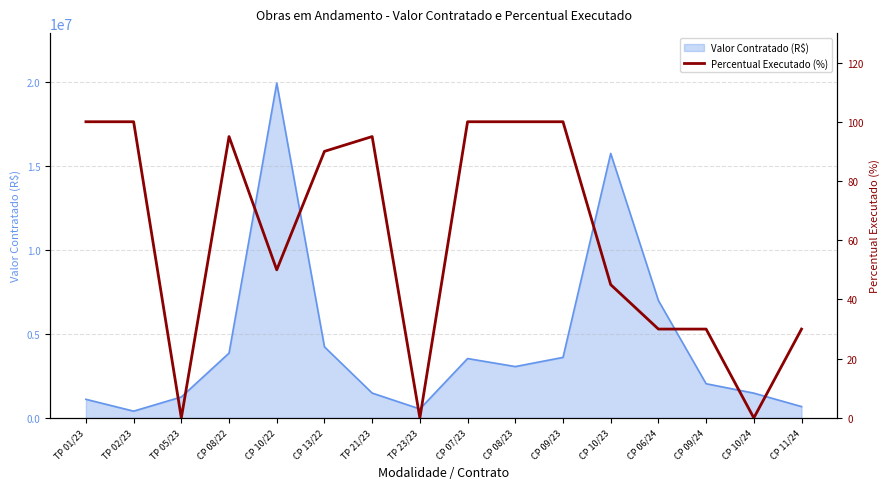

Does the chart have visible grid lines?

Yes